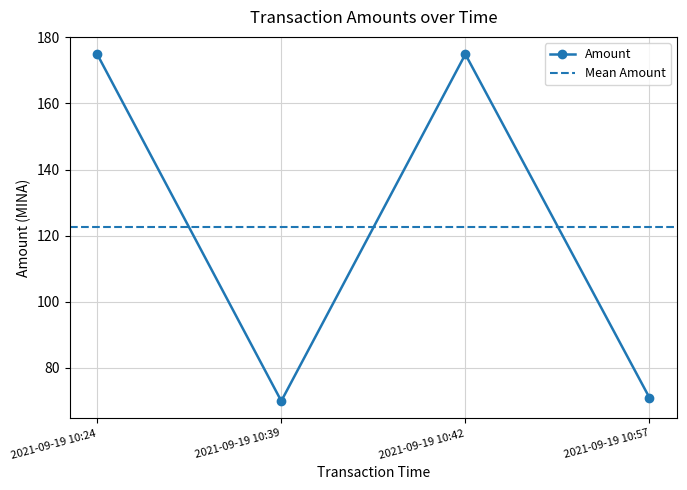

Rank the categories by value from lowest to highest.

2021-09-19 10:39, 2021-09-19 10:57, 2021-09-19 10:24, 2021-09-19 10:42